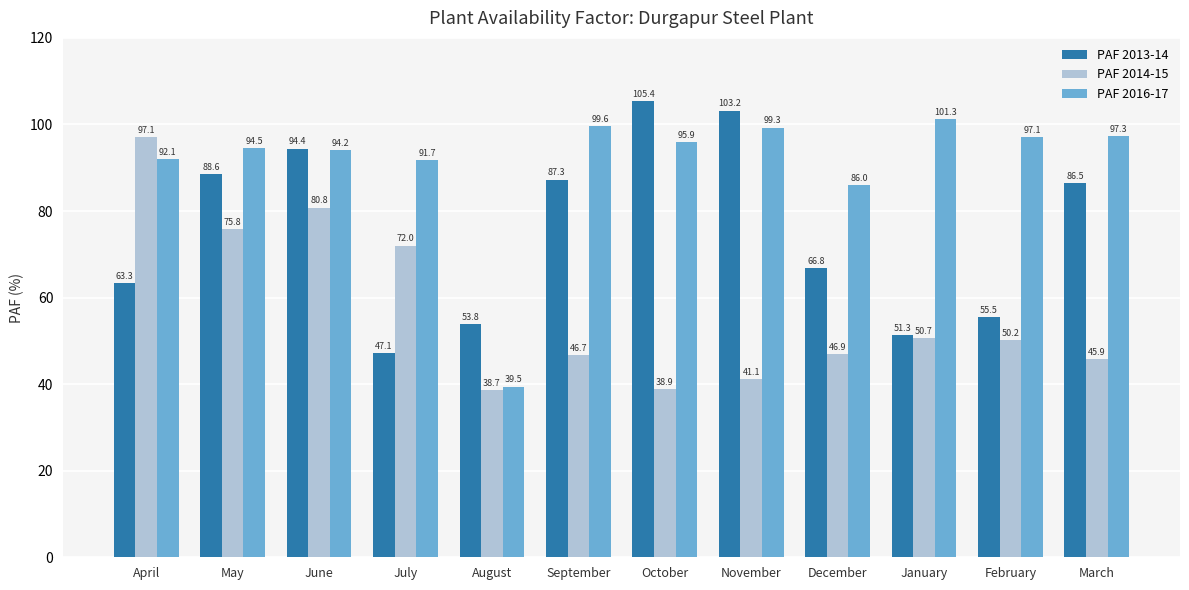

The PAF 2014-15 series shows 17.0 at January. True or false?

False